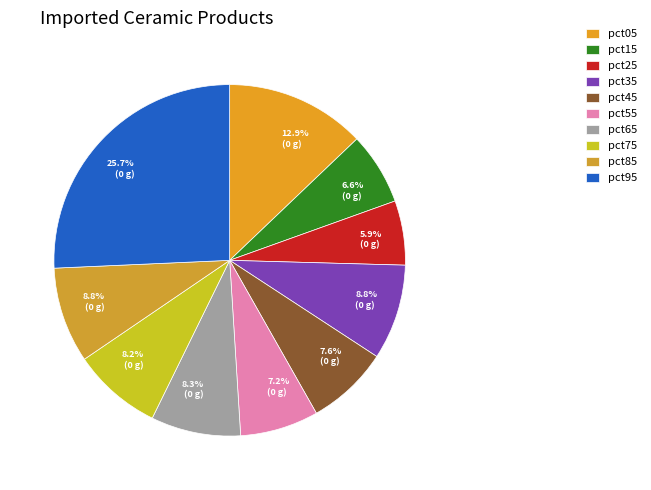

Which slice is the smallest?

pct25